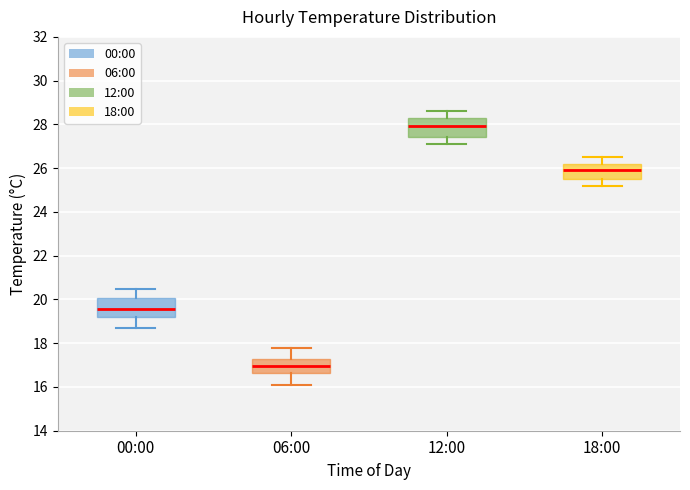

Where does the lower whisker of the box for 18:00 end on the y-axis? The values are not printed on the chart, so give them approximately, as read against the axis.

25.2